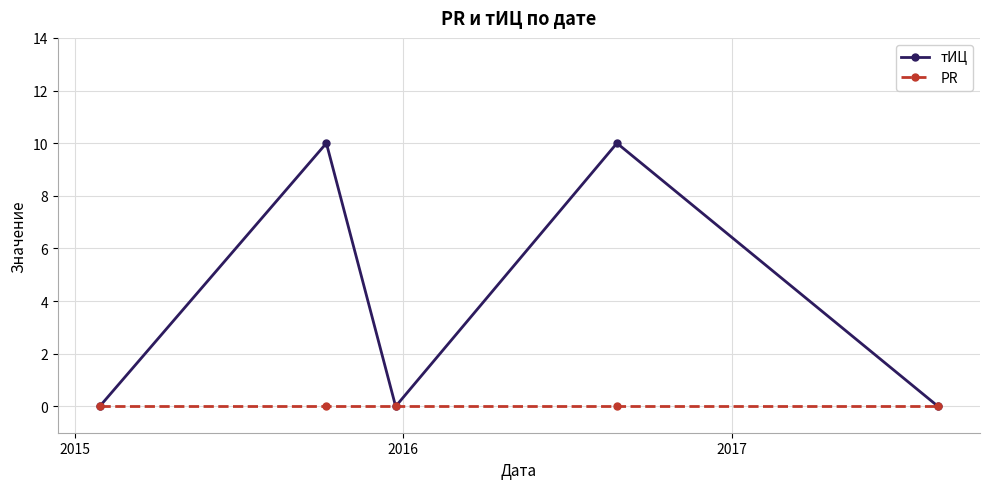

Which series has the widest spread of values?

тИЦ